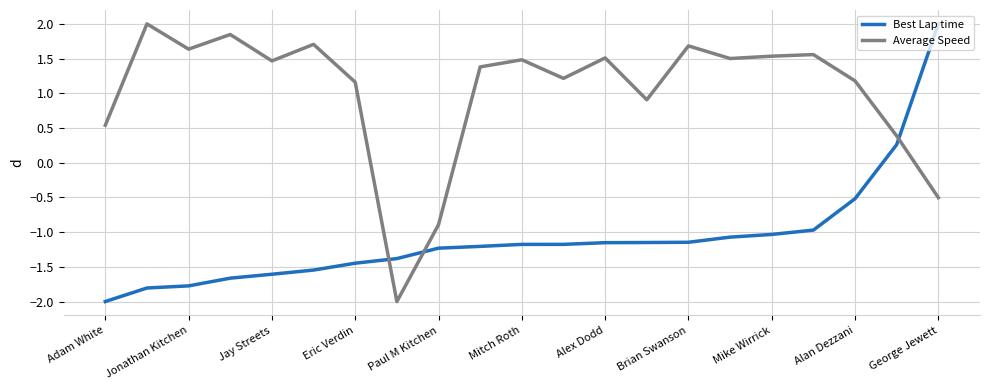

What is the greatest value displayed?

2.0